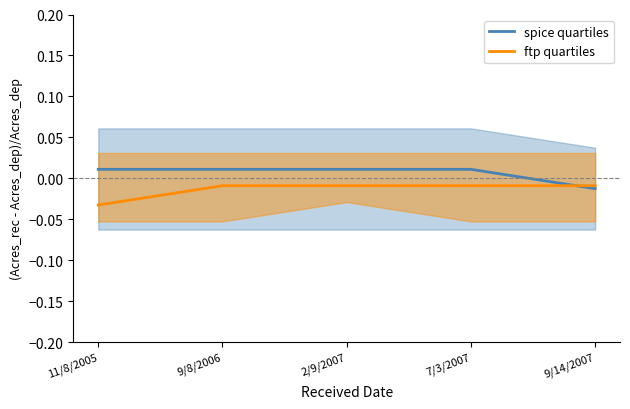

Between which two adjacent categories do spice quartiles and ftp quartiles first intersect?

7/3/2007 and 9/14/2007